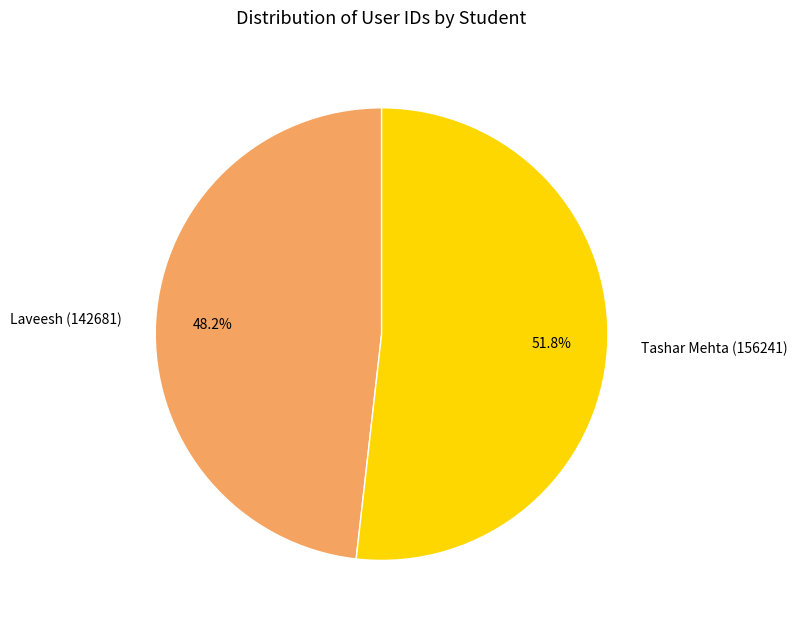

To the nearest percent, what is the difference between the largest and smallest slice percentages?

4%